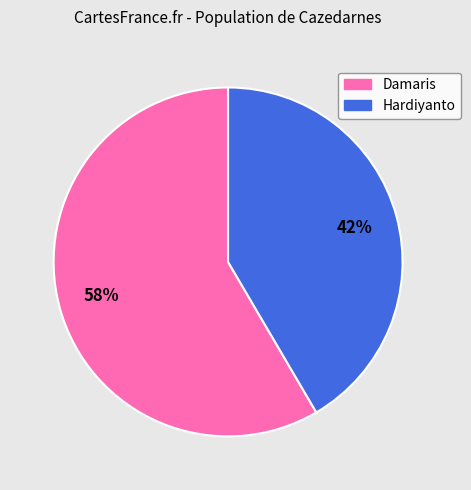

Between Damaris and Hardiyanto, which is larger?

Damaris